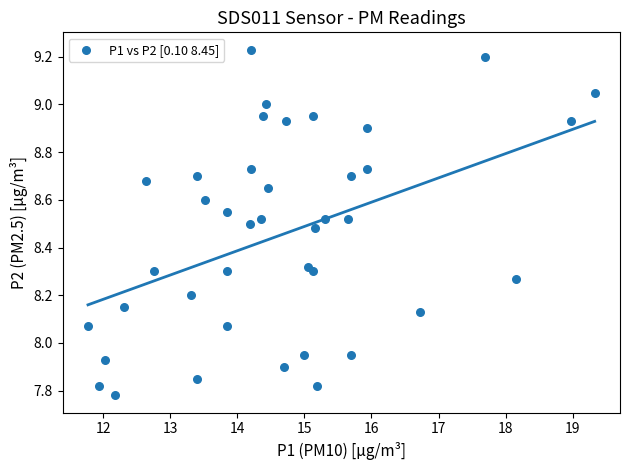

Count the number of points in this scatter plot.

40